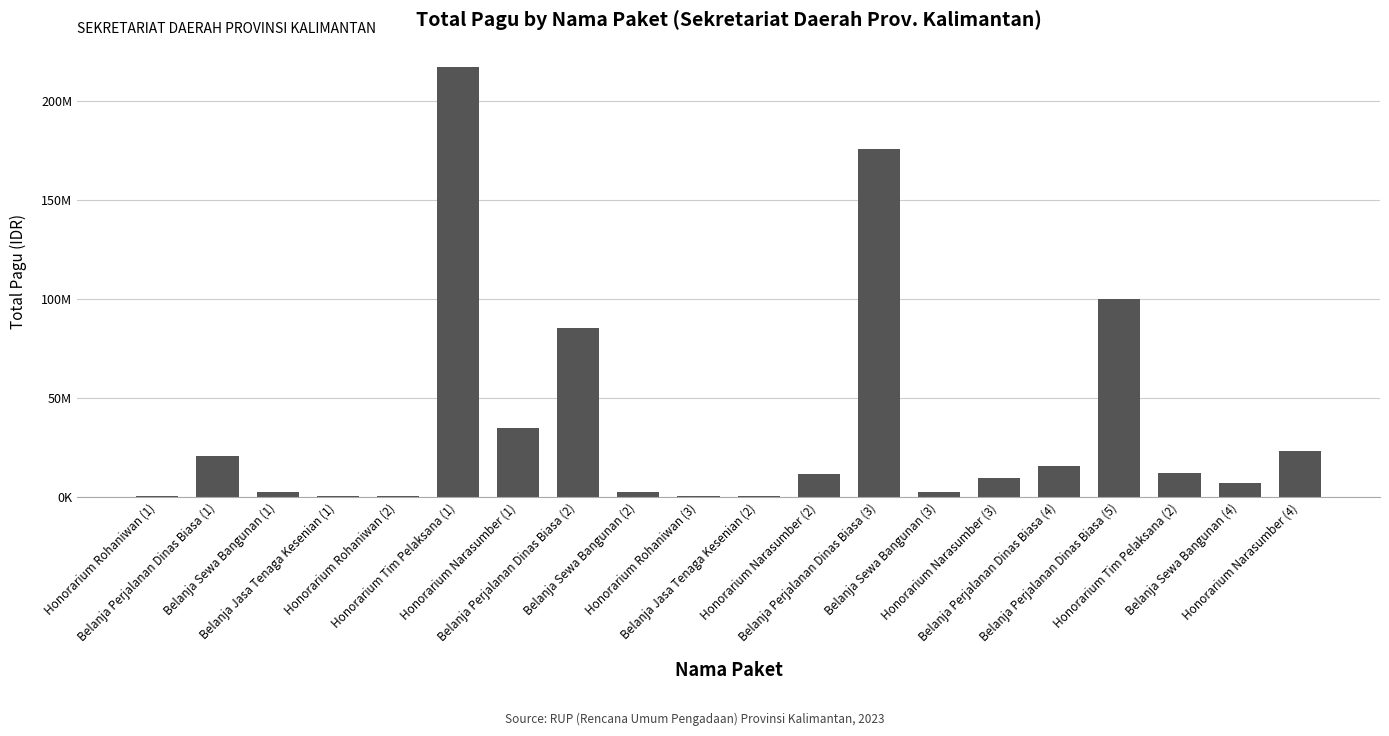

Are the bars grouped side by side (vs. stacked)?

No